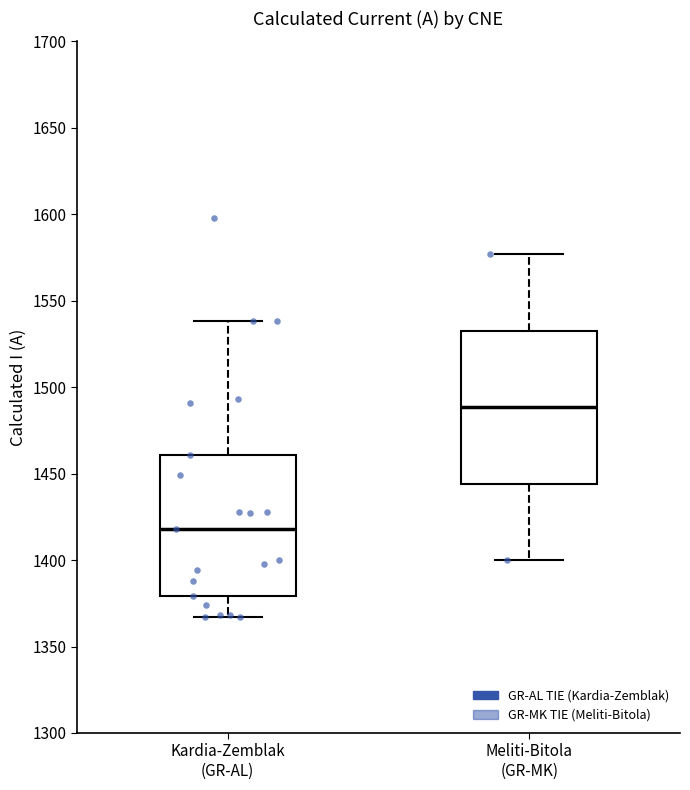

Reading left to right, read every box against the y-axis: the position of its median line, the range the box covers, and the ends of its whiskers. The values are not printed on the chart, so give them approximately, as read against the axis.

Kardia-Zemblak (GR-AL): median 1420, box 1380 to 1460, whiskers 1365 to 1540
Meliti-Bitola (GR-MK): median 1490, box 1445 to 1535, whiskers 1400 to 1575